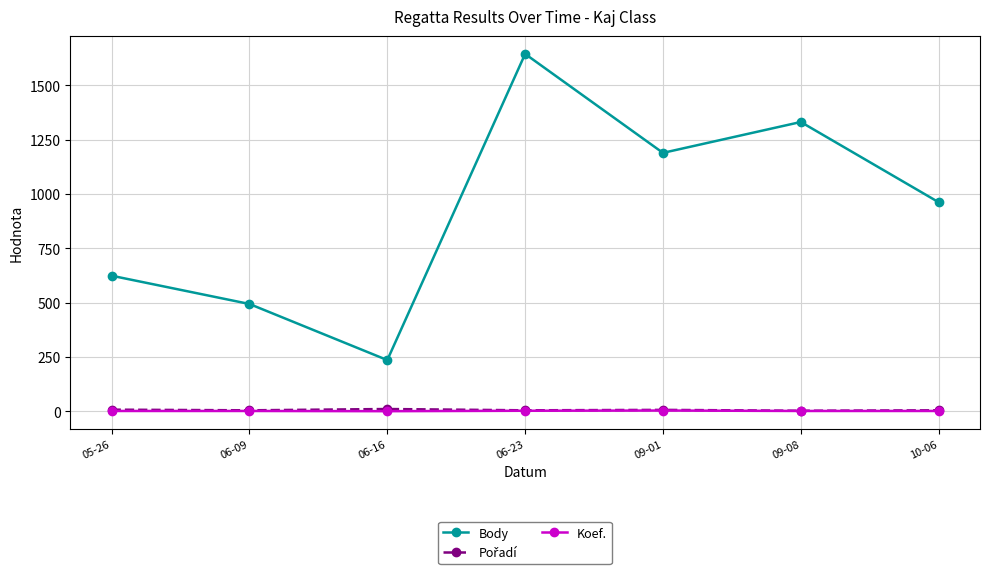

List the labels in order of Body value, smallest first.

06-16, 06-09, 05-26, 10-06, 09-01, 09-08, 06-23